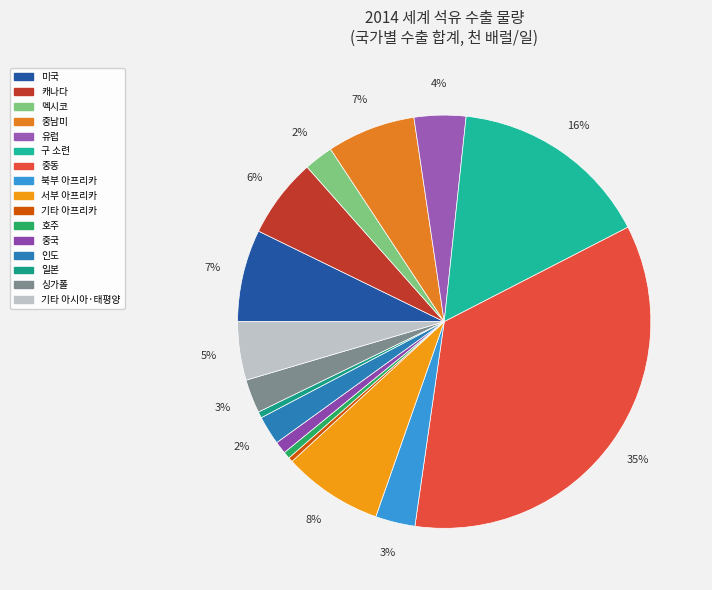

How many slices are in this pie chart?

16